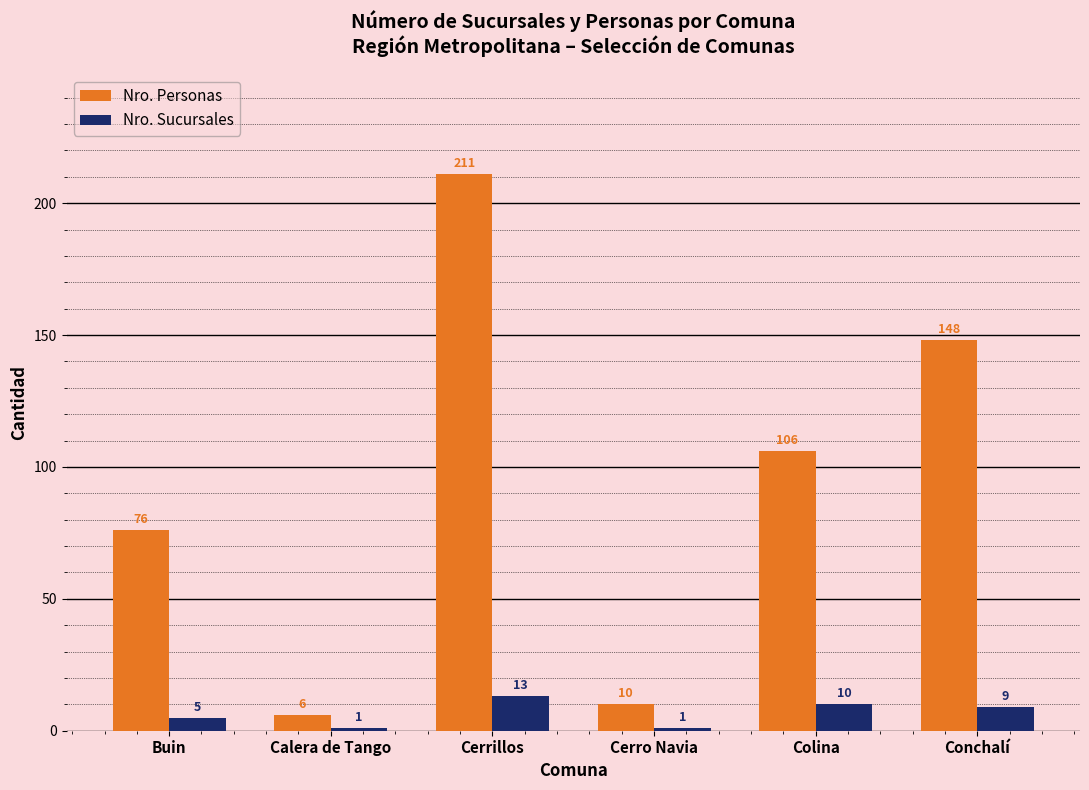

What position from the left is Cerrillos?

3